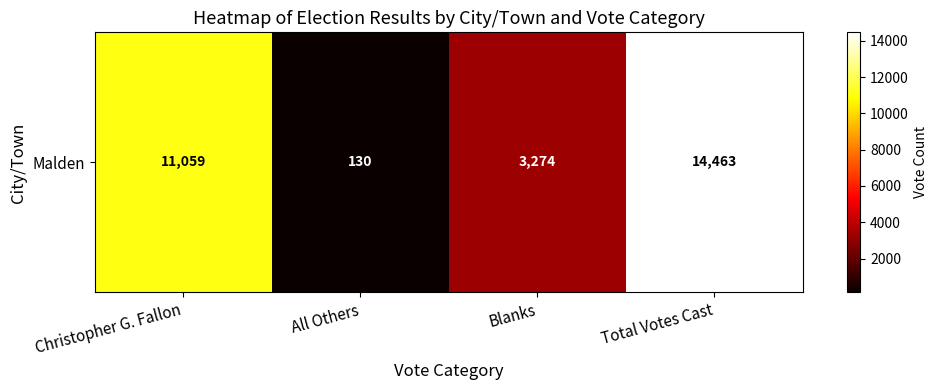

Between Total Votes Cast and Christopher G. Fallon, which is larger?

Total Votes Cast